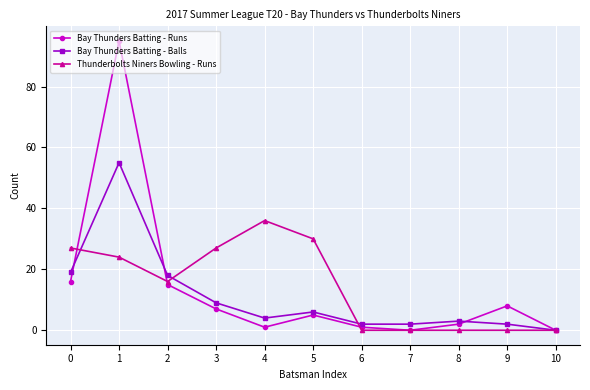

Is the value of Bay Thunders Batting - Runs at 6 greater than the value of Thunderbolts Niners Bowling - Runs at 5?

No